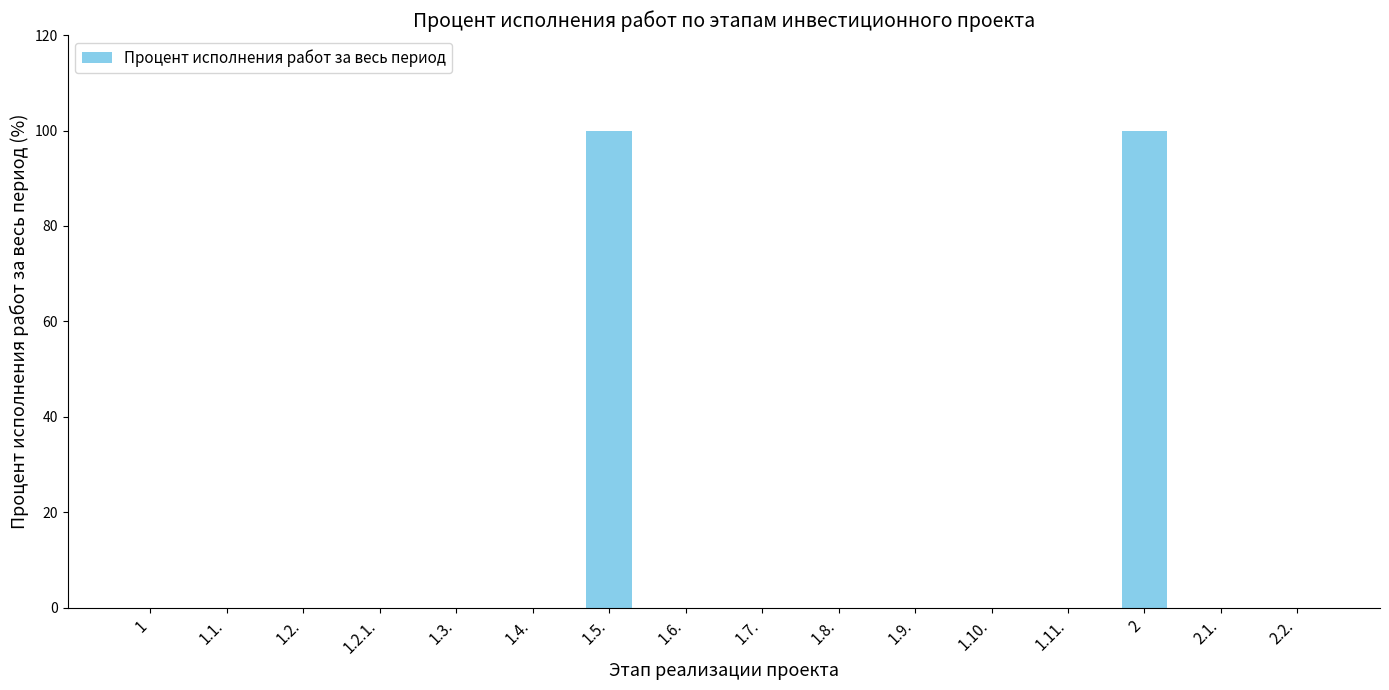

What is the sum of all values?

200